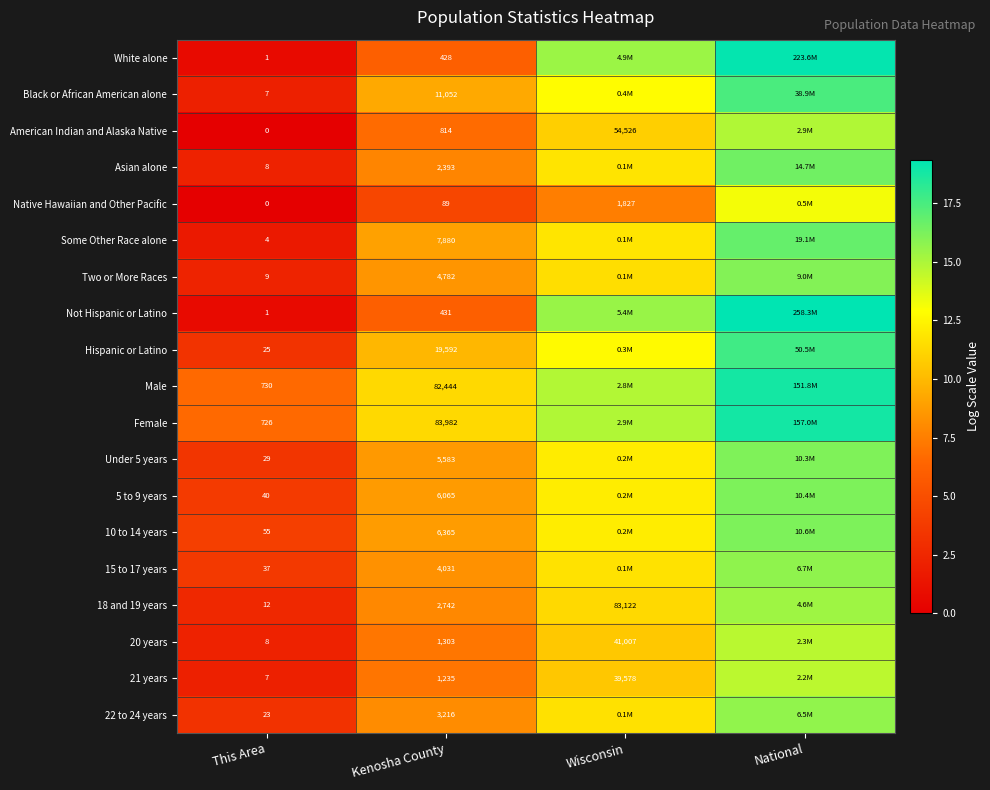

The Female series shows 26.7 at National. True or false?

False